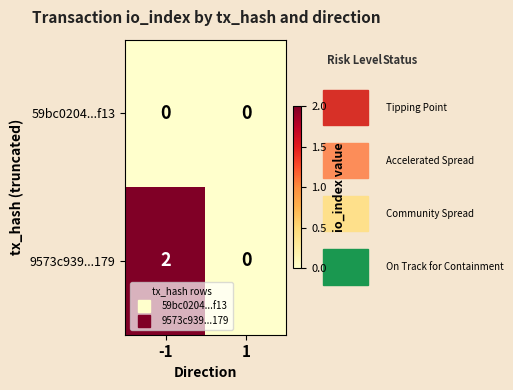

Rank the series by their average value, from highest to lowest.

9573c939...179, 59bc0204...f13